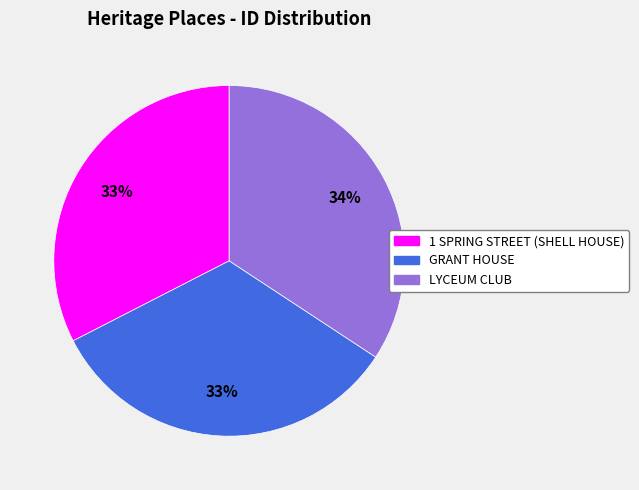

To the nearest percent, what is the combined percentage of 1 SPRING STREET (SHELL HOUSE) and LYCEUM CLUB?

67%